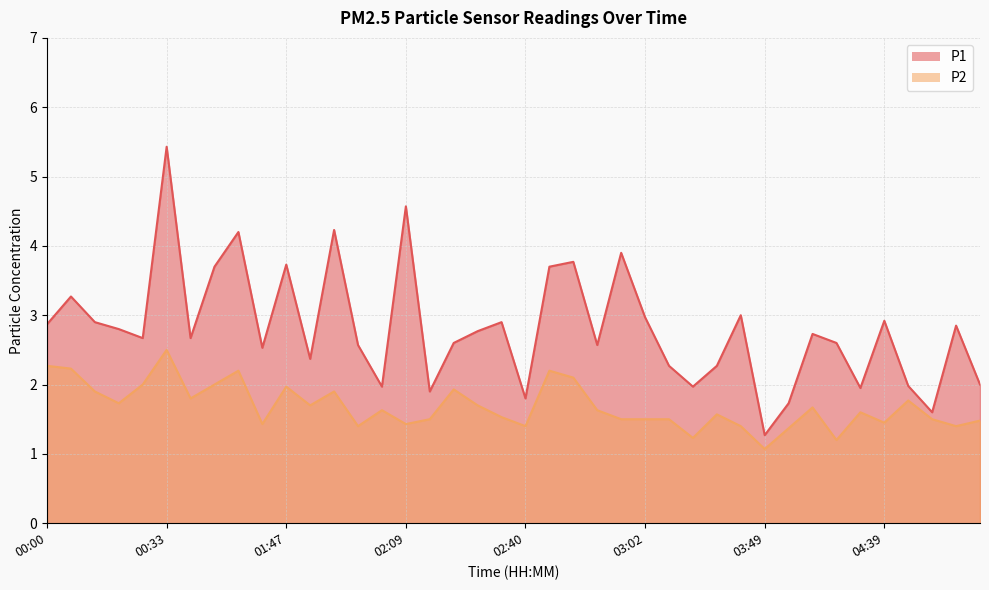

Which label corresponds to the smallest value in the chart?

03:49